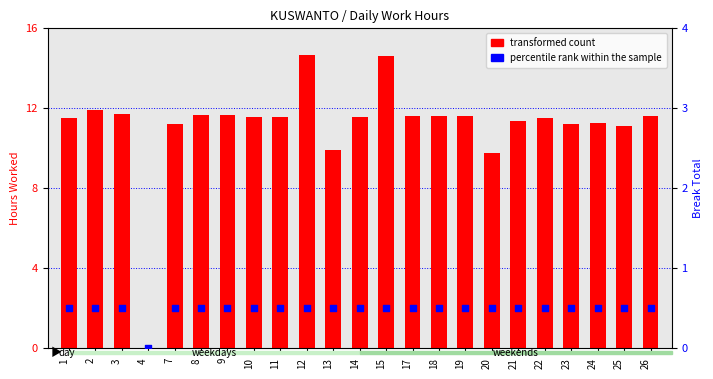

What are all the series names shown in the legend?

transformed count, percentile rank within the sample